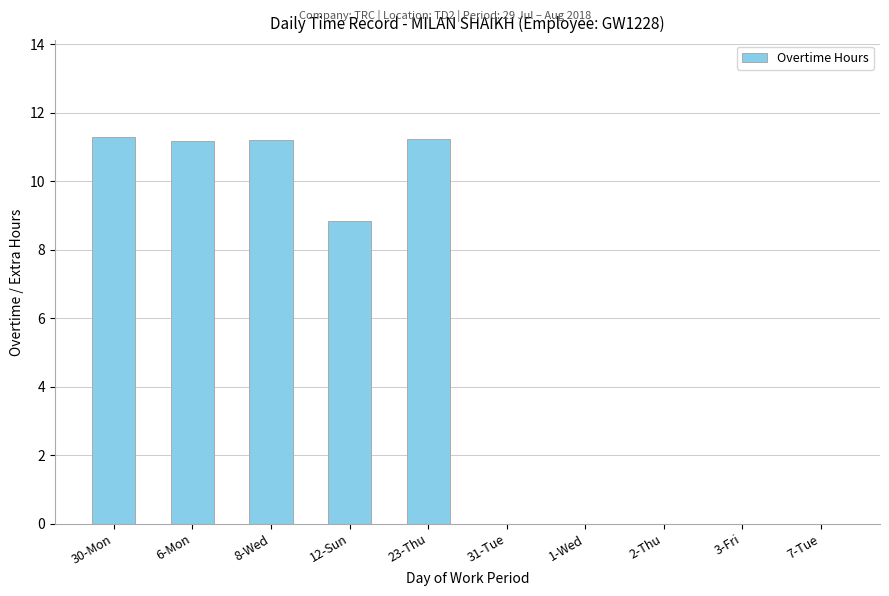

How many series are shown in this chart?

1